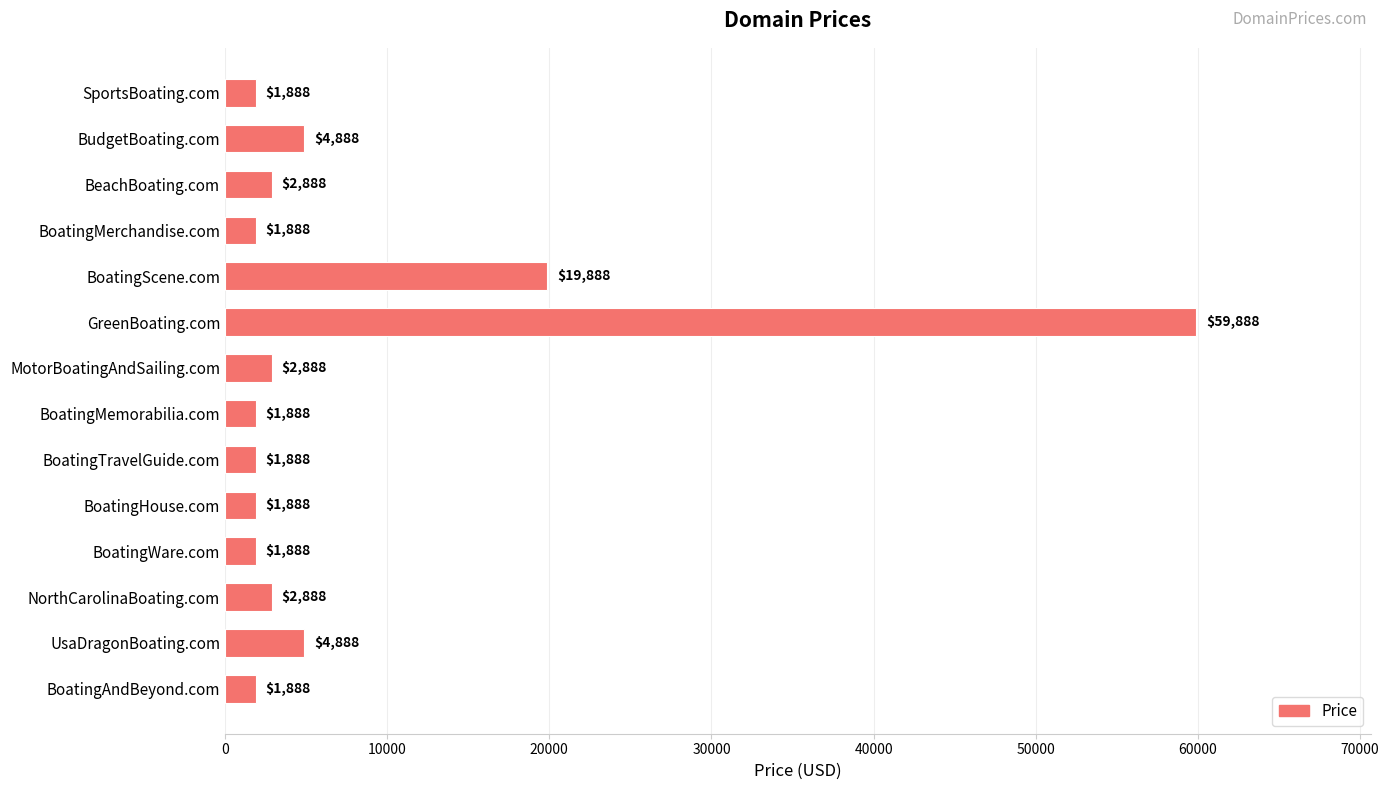

How many series are shown in this chart?

1